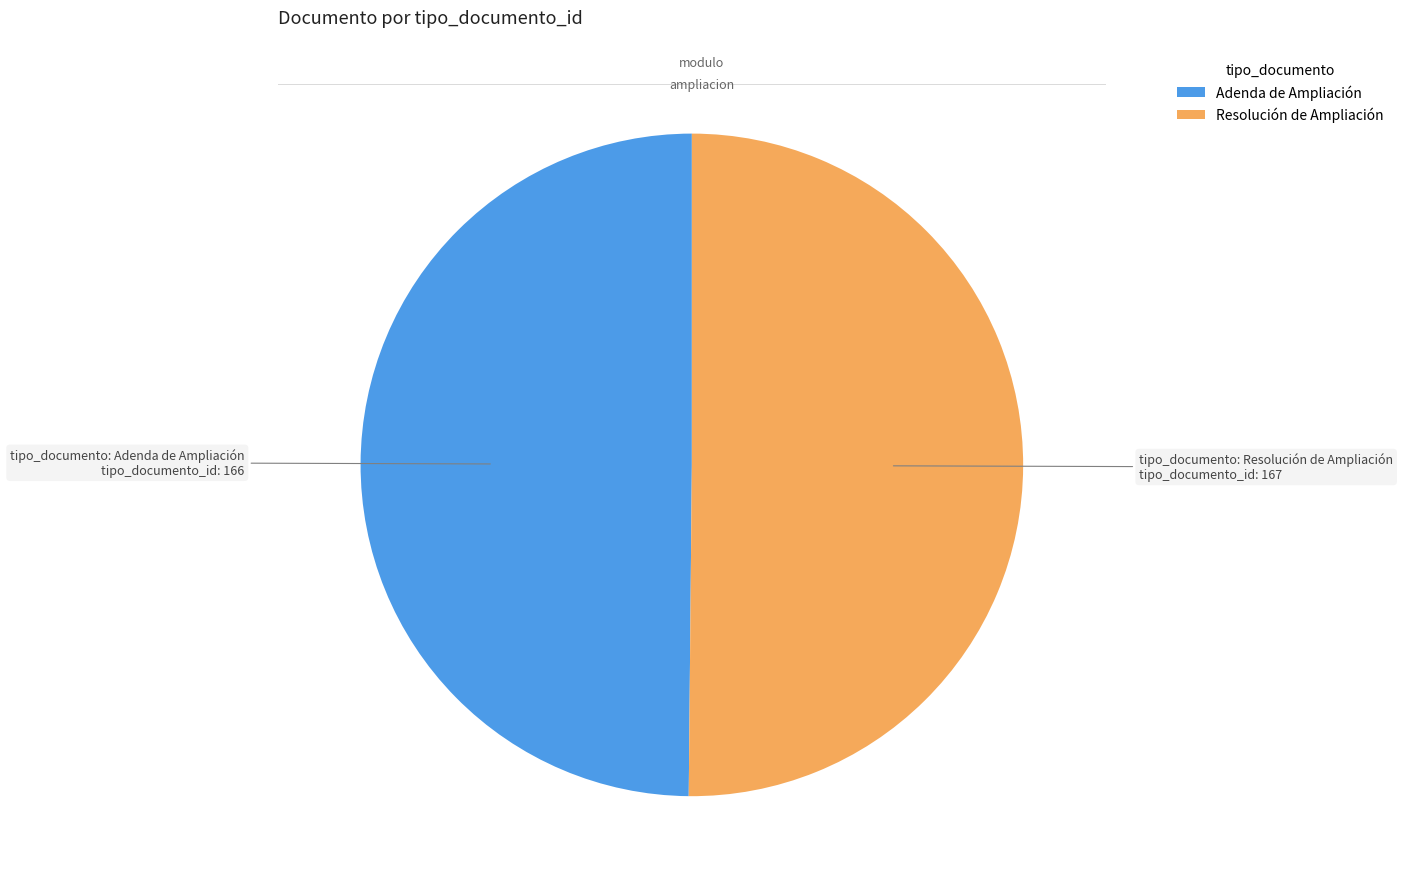

True or false: Adenda de Ampliación accounts for 50% of the total.

True